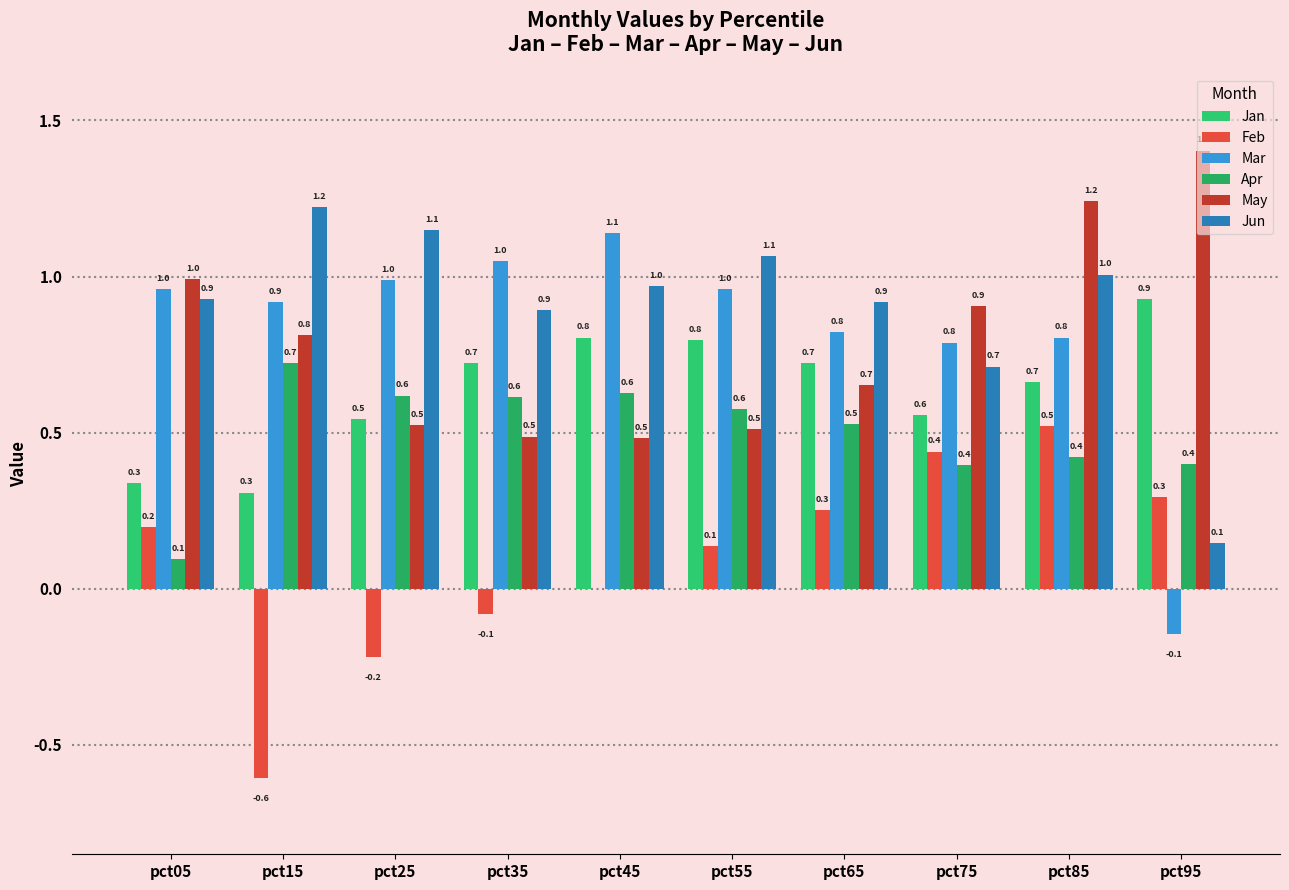

Where is Apr nearest to the value 0?

pct05